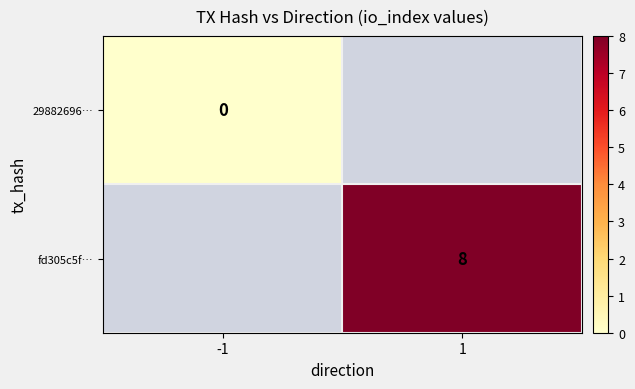

What is the maximum value shown in the chart?

8.0